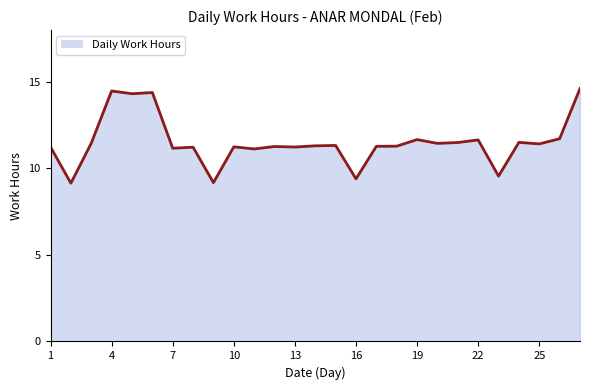

What is the maximum value shown in the chart?

14.6